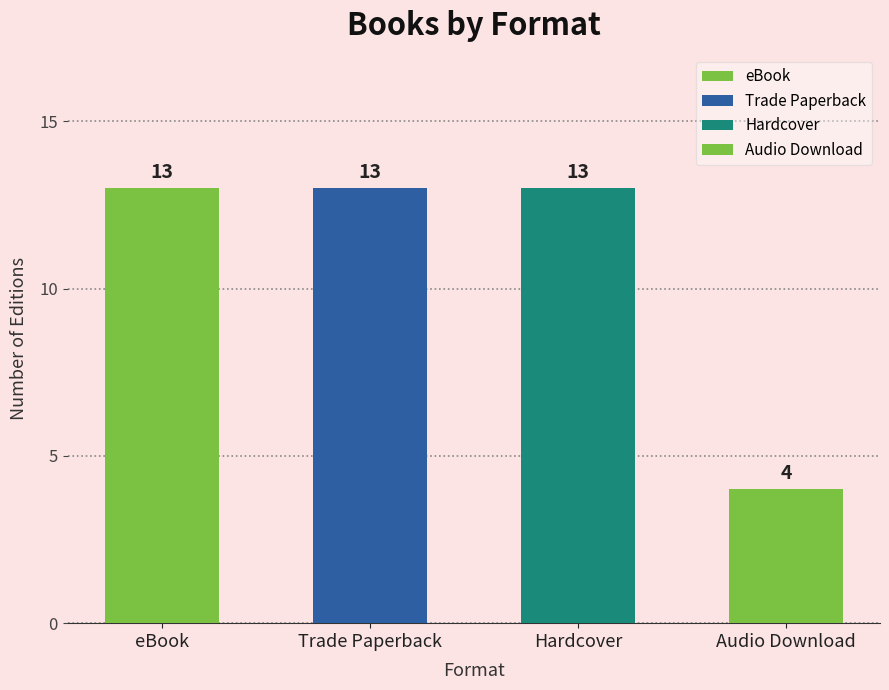

Read the value at Audio Download.

4